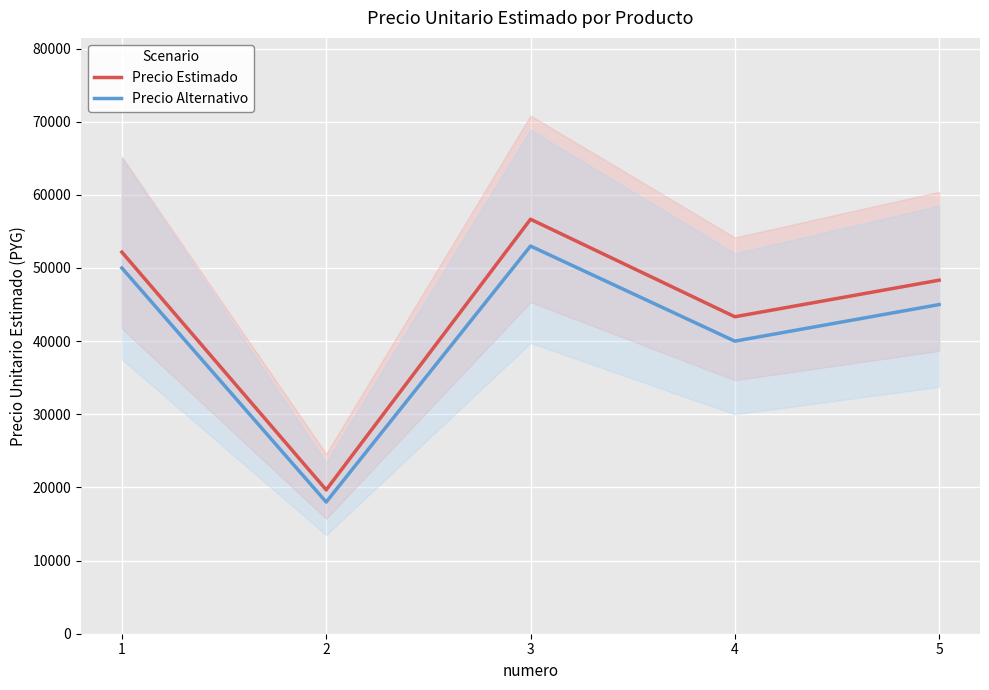

True or false: Precio Alternativo and Precio Estimado intersect in this chart.

False